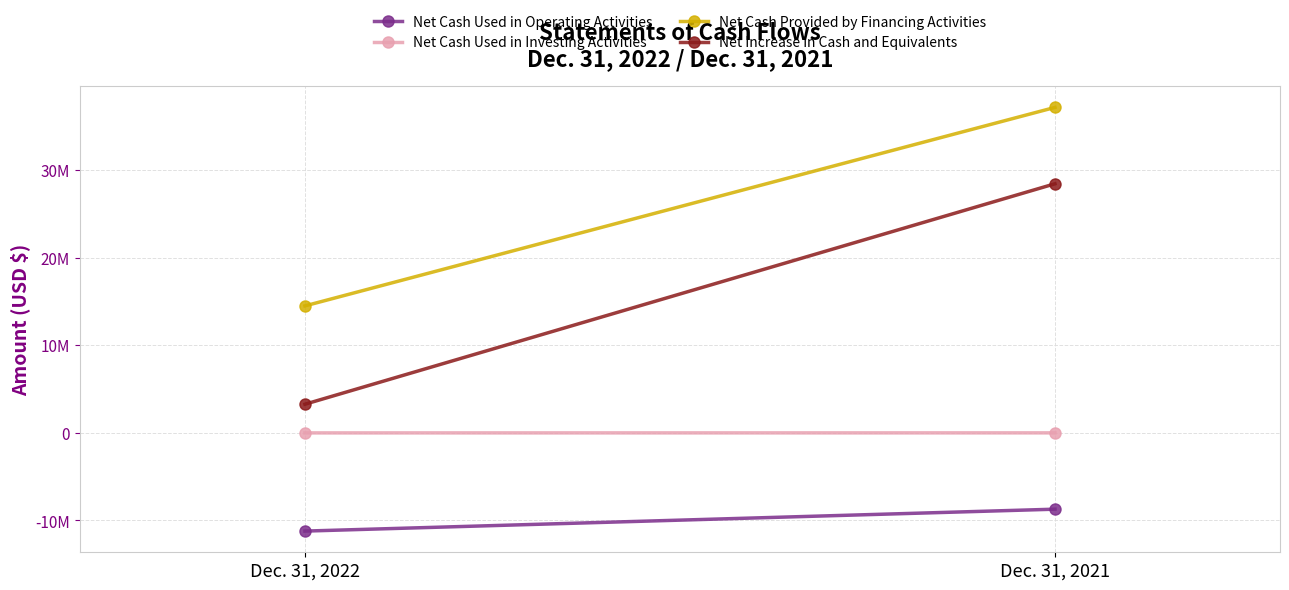

At which category does the chart reach its minimum across all series?

Dec. 31, 2022